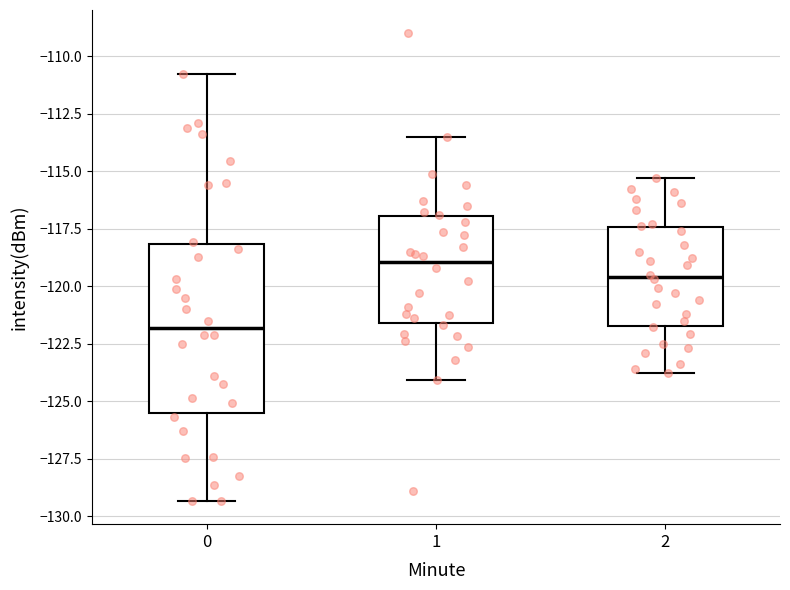

Where does the median line of the box at x = 1 sit on the y-axis? The values are not printed on the chart, so give them approximately, as read against the axis.

-119.0